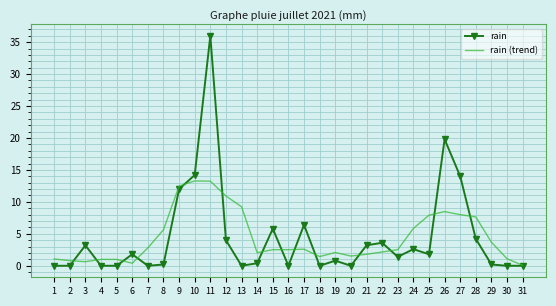

The value of rain (trend) at 5 is 1.0. True or false?

True